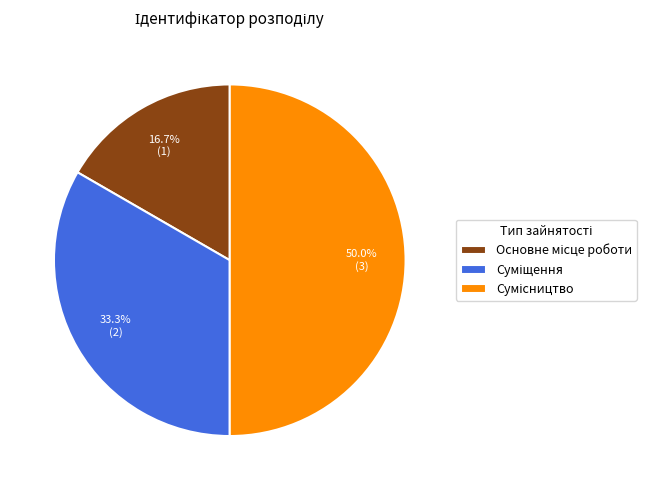

Count the number of slices in the pie.

3